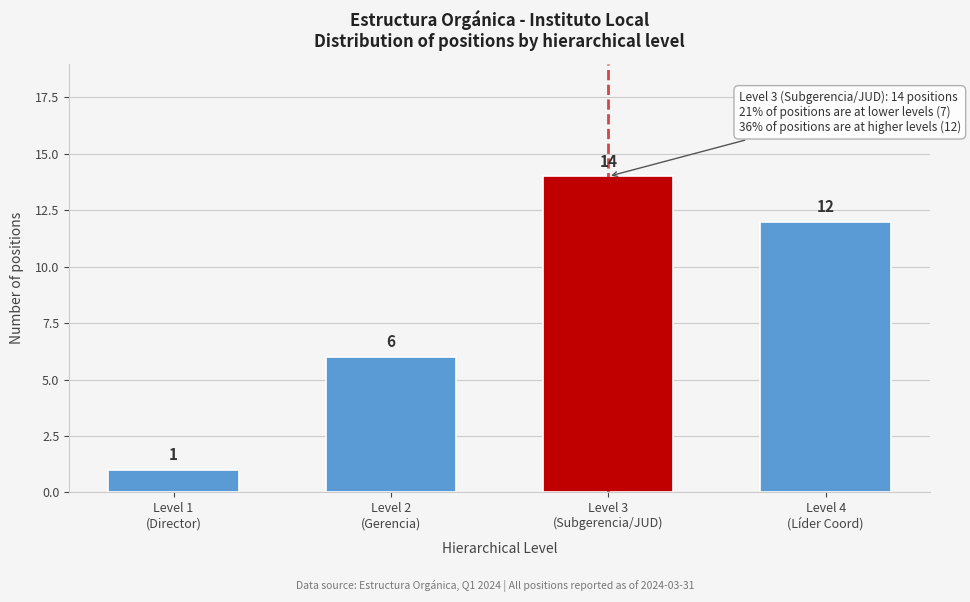

Reading left to right, transcribe all the data shown in this chart.

1	6	14	12